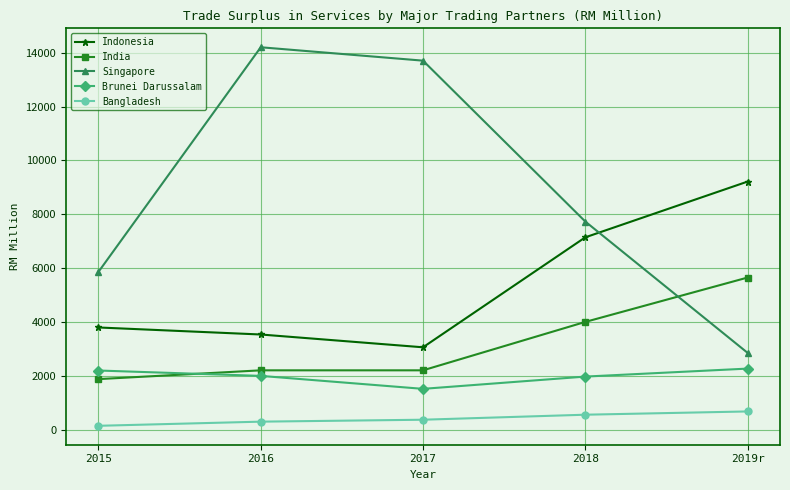

What is the difference between the Bangladesh values at 2018 and 2019r?

121.2